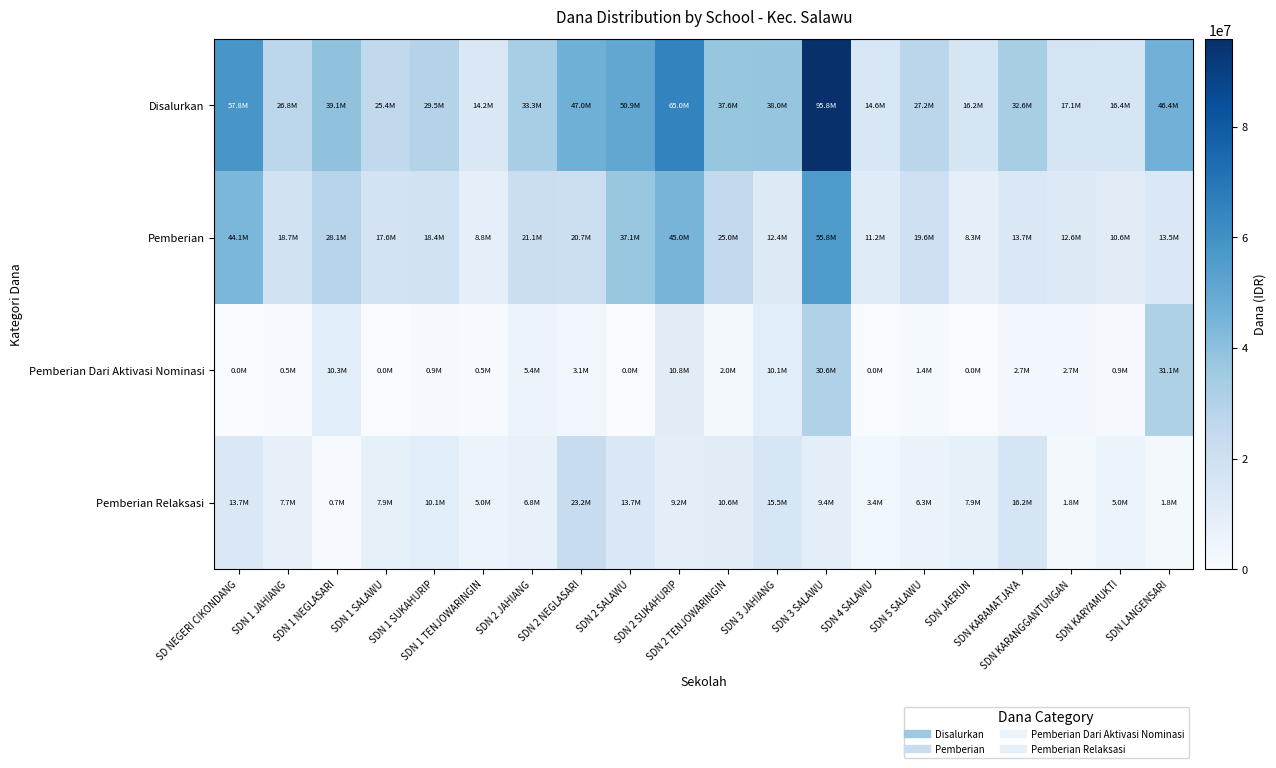

Reading left to right, transcribe all the data shown in this chart.

Disalurkan: SD NEGERI CIKONDANG=57825000	SDN 1 JAHIANG=26775000	SDN 1 NEGLASARI=39150000	SDN 1 SALAWU=25425000	SDN 1 SUKAHURIP=29475000	SDN 1 TENJOWARINGIN=14175000	SDN 2 JAHIANG=33300000	SDN 2 NEGLASARI=47025000	SDN 2 SALAWU=50850000	SDN 2 SUKAHURIP=65025000	SDN 2 TENJOWARINGIN=37575000	SDN 3 JAHIANG=38025000	SDN 3 SALAWU=95850000	SDN 4 SALAWU=14625000	SDN 5 SALAWU=27225000	SDN JAERUN=16200000	SDN KARAMATJAYA=32625000	SDN KARANGGANTUNGAN=17100000	SDN KARYAMUKTI=16425000	SDN LANGENSARI=46350000
Pemberian: SD NEGERI CIKONDANG=44100000	SDN 1 JAHIANG=18675000	SDN 1 NEGLASARI=28125000	SDN 1 SALAWU=17550000	SDN 1 SUKAHURIP=18450000	SDN 1 TENJOWARINGIN=8775000	SDN 2 JAHIANG=21150000	SDN 2 NEGLASARI=20700000	SDN 2 SALAWU=37125000	SDN 2 SUKAHURIP=45000000	SDN 2 TENJOWARINGIN=24975000	SDN 3 JAHIANG=12375000	SDN 3 SALAWU=55800000	SDN 4 SALAWU=11250000	SDN 5 SALAWU=19575000	SDN JAERUN=8325000	SDN KARAMATJAYA=13725000	SDN KARANGGANTUNGAN=12600000	SDN KARYAMUKTI=10575000	SDN LANGENSARI=13500000
Pemberian Dari Aktivasi Nominasi: SD NEGERI CIKONDANG=0	SDN 1 JAHIANG=450000	SDN 1 NEGLASARI=10350000	SDN 1 SALAWU=0	SDN 1 SUKAHURIP=900000	SDN 1 TENJOWARINGIN=450000	SDN 2 JAHIANG=5400000	SDN 2 NEGLASARI=3150000	SDN 2 SALAWU=0	SDN 2 SUKAHURIP=10800000	SDN 2 TENJOWARINGIN=2025000	SDN 3 JAHIANG=10125000	SDN 3 SALAWU=30600000	SDN 4 SALAWU=0	SDN 5 SALAWU=1350000	SDN JAERUN=0	SDN KARAMATJAYA=2700000	SDN KARANGGANTUNGAN=2700000	SDN KARYAMUKTI=900000	SDN LANGENSARI=31050000
Pemberian Relaksasi: SD NEGERI CIKONDANG=13725000	SDN 1 JAHIANG=7650000	SDN 1 NEGLASARI=675000	SDN 1 SALAWU=7875000	SDN 1 SUKAHURIP=10125000	SDN 1 TENJOWARINGIN=4950000	SDN 2 JAHIANG=6750000	SDN 2 NEGLASARI=23175000	SDN 2 SALAWU=13725000	SDN 2 SUKAHURIP=9225000	SDN 2 TENJOWARINGIN=10575000	SDN 3 JAHIANG=15525000	SDN 3 SALAWU=9450000	SDN 4 SALAWU=3375000	SDN 5 SALAWU=6300000	SDN JAERUN=7875000	SDN KARAMATJAYA=16200000	SDN KARANGGANTUNGAN=1800000	SDN KARYAMUKTI=4950000	SDN LANGENSARI=1800000